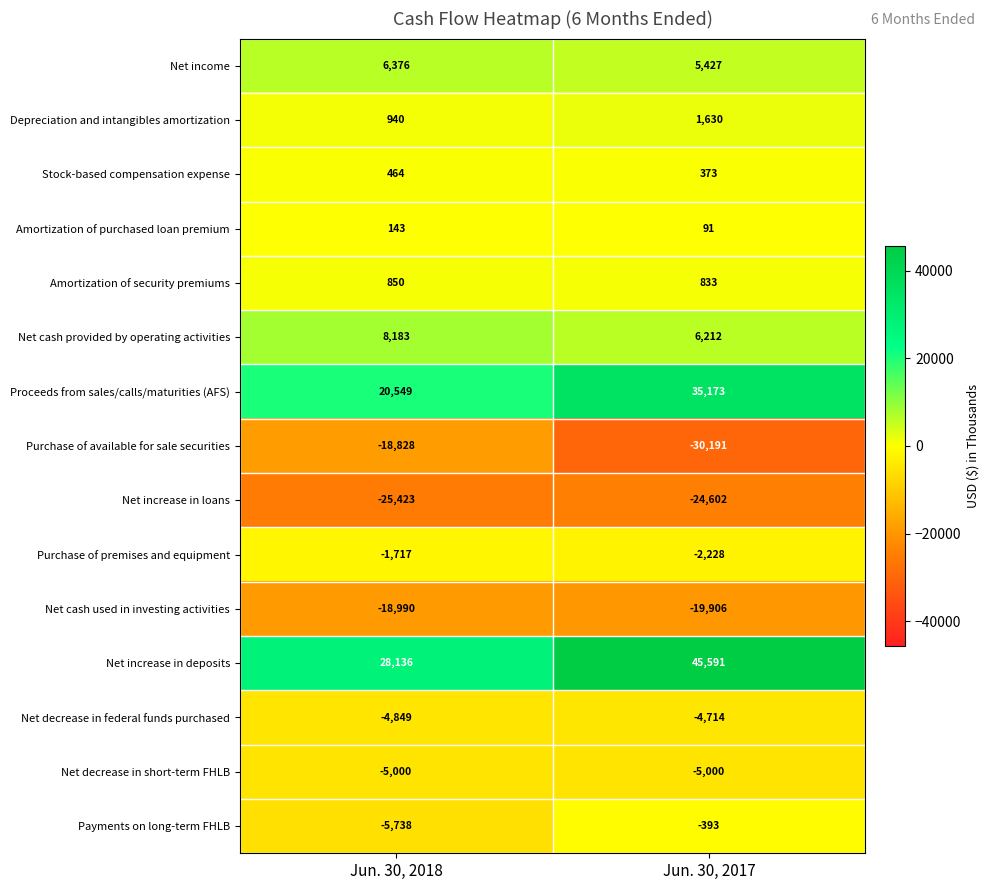

What is the sum of all Amortization of purchased loan premium values?

234